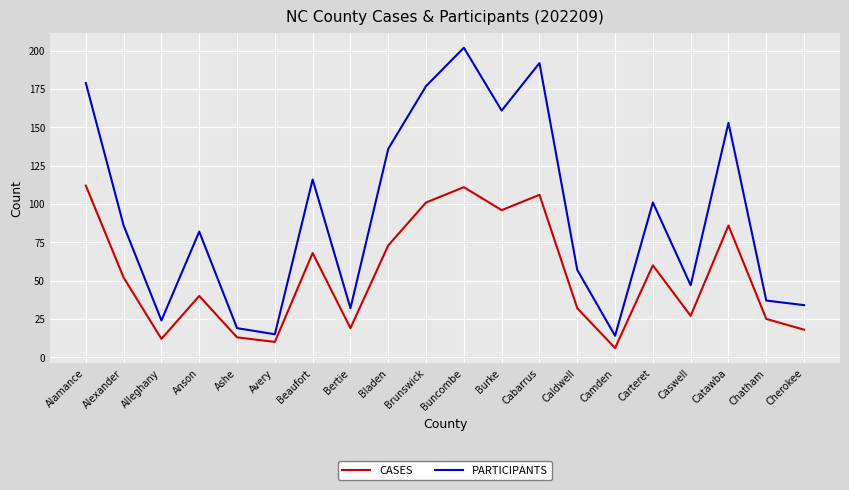

At Chatham, list the series in order from largest to smallest.

PARTICIPANTS, CASES